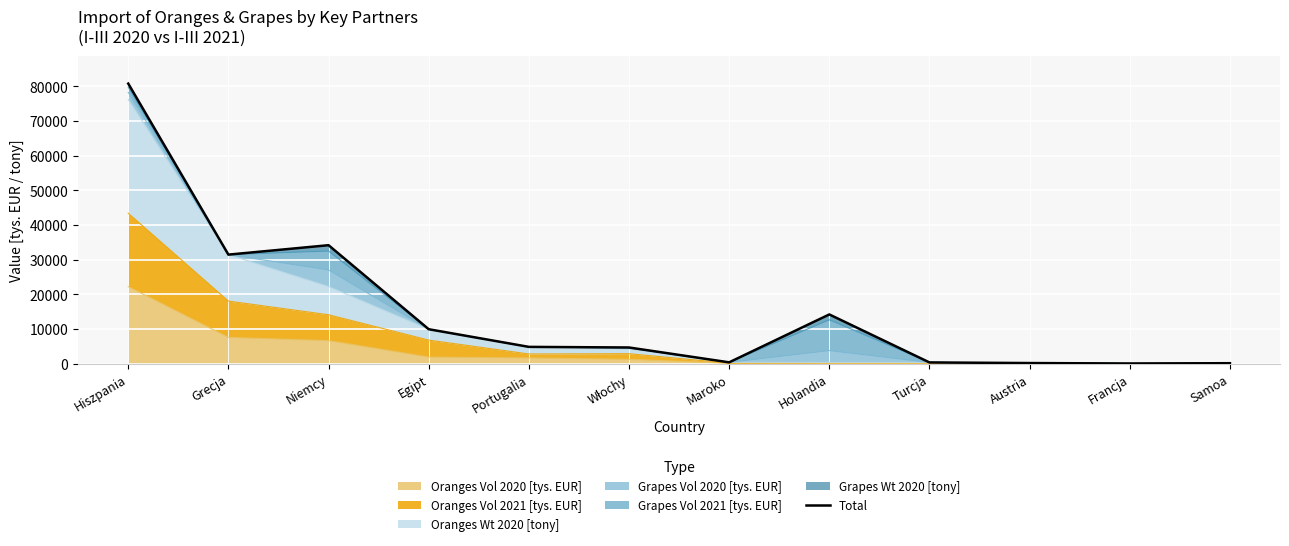

The chart shows a value of 31434.6 at Grecja. True or false?

True